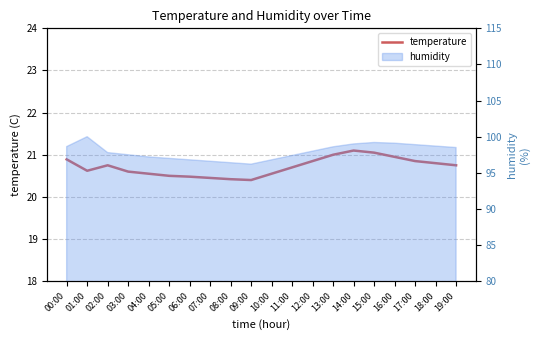

What is the value of the 3rd point from the left?

20.8